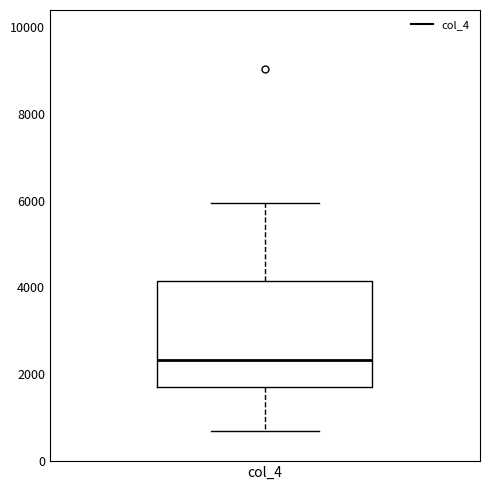

Where is the upper edge of the box for col_4 on the y-axis? The values are not printed on the chart, so give them approximately, as read against the axis.

4200